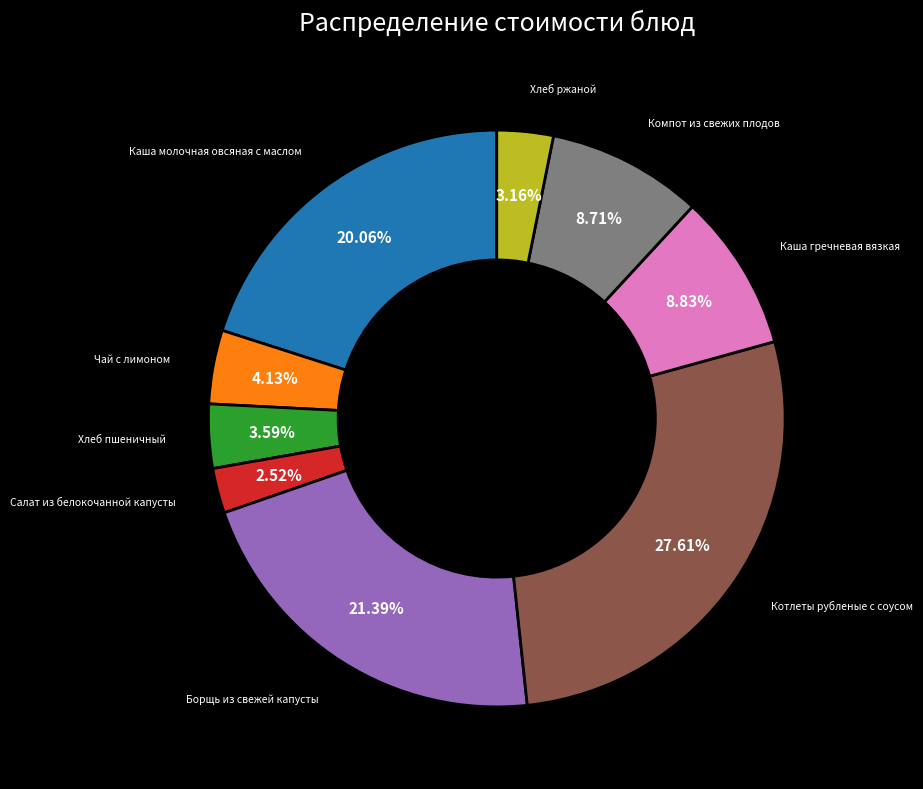

To the nearest percent, what portion does Каша молочная овсяная с маслом represent?

20%